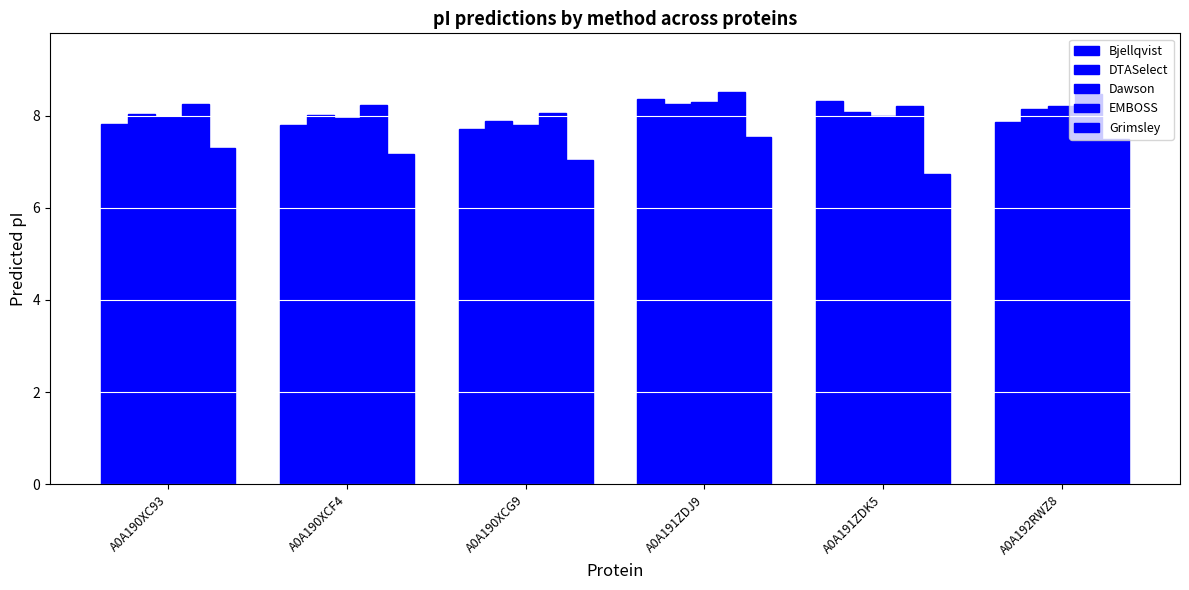

How many data points does each series have?

6